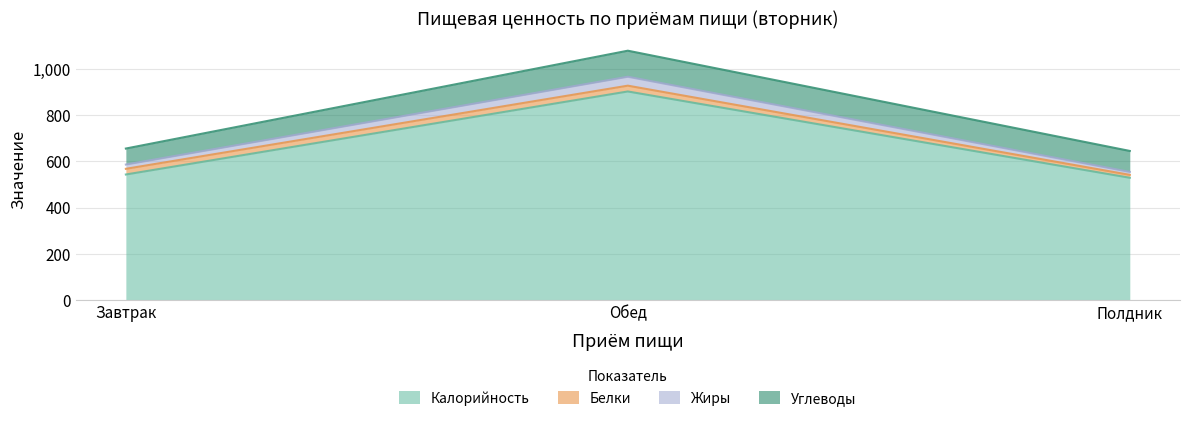

What is the maximum value for Калорийность?

902.4